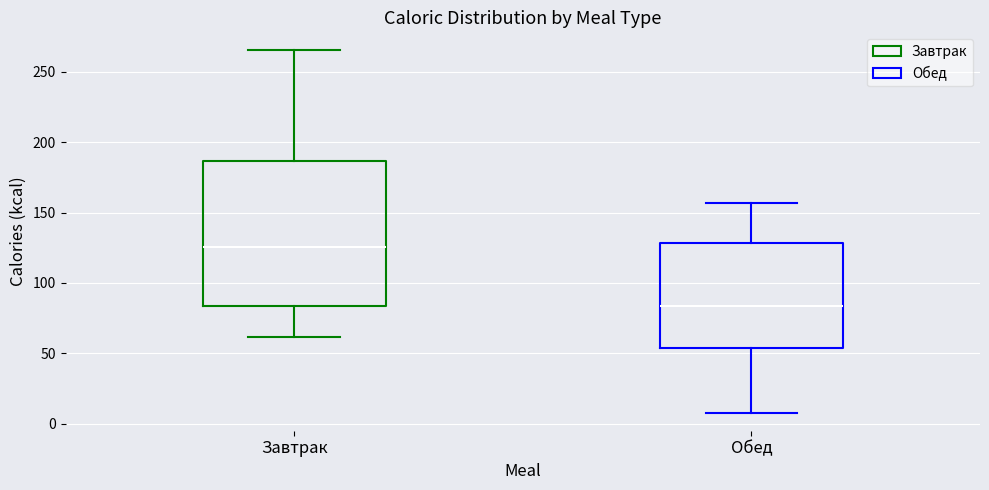

Where is the lower edge of the box for Обед on the y-axis? The values are not printed on the chart, so give them approximately, as read against the axis.

55